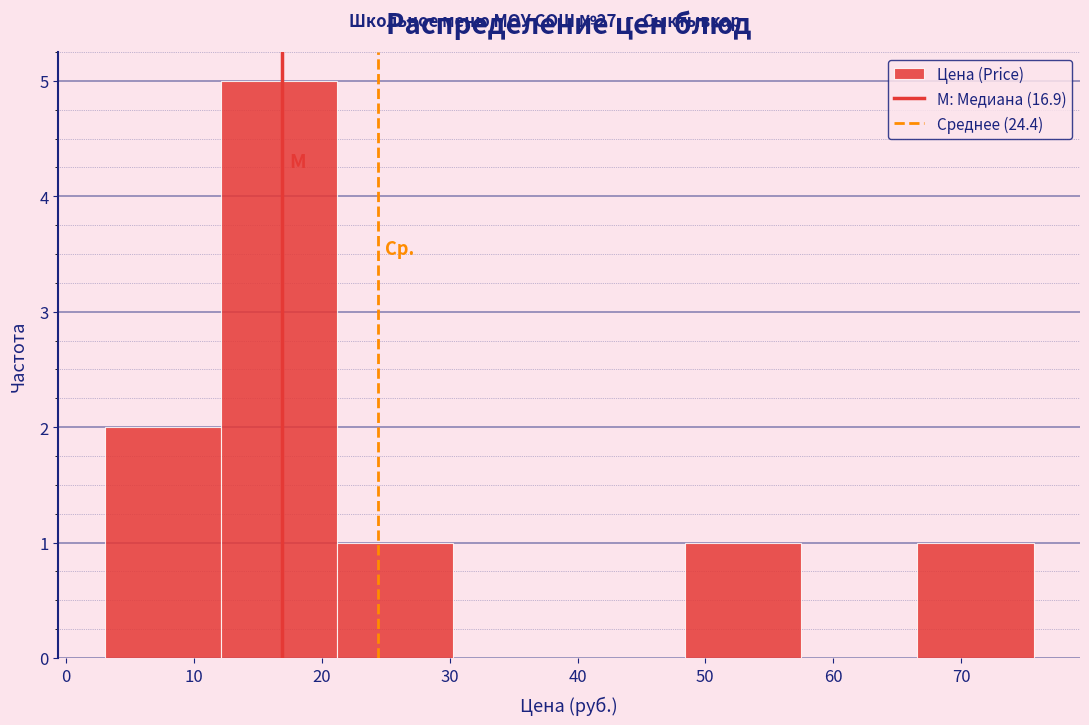

Reading left to right, transcribe this chart: for each bar, give the range it covers on the x-axis and its height. Neither the bar edges nor the heights are printed on the chart, so give them approximately, as read against the axes.

3 to 12: 2
12 to 21: 5
21 to 30: 1
30 to 39: 0
39 to 48: 0
48 to 58: 1
58 to 67: 0
67 to 76: 1